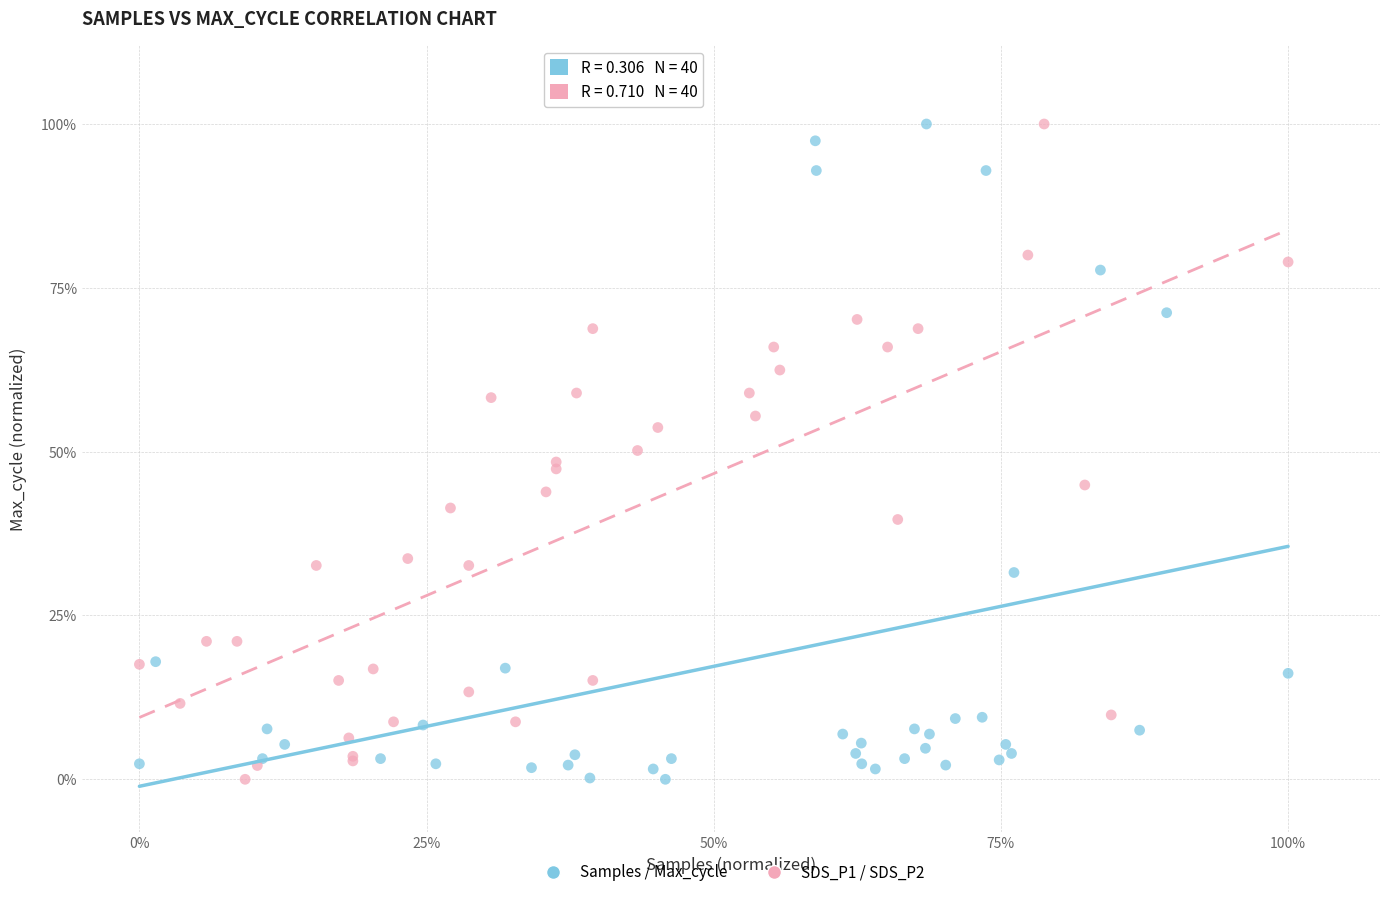

What are all the series names shown in the legend?

Samples / Max_cycle, SDS_P1 / SDS_P2